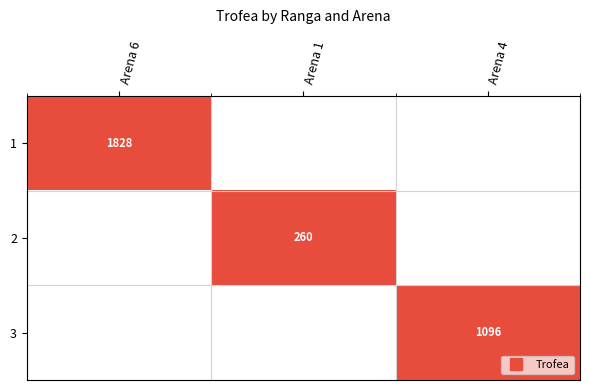

List the labels in order of 2 value, largest first.

Arena 6, Arena 1, Arena 4